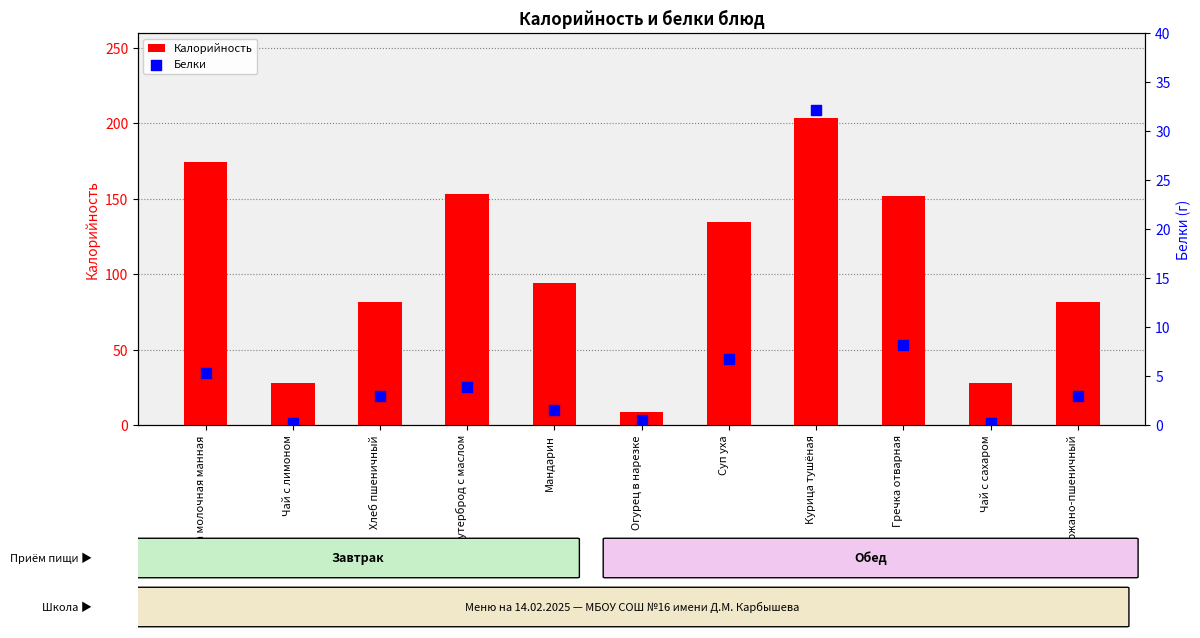

At which category is the sum across all series the highest?

Курица тушёная